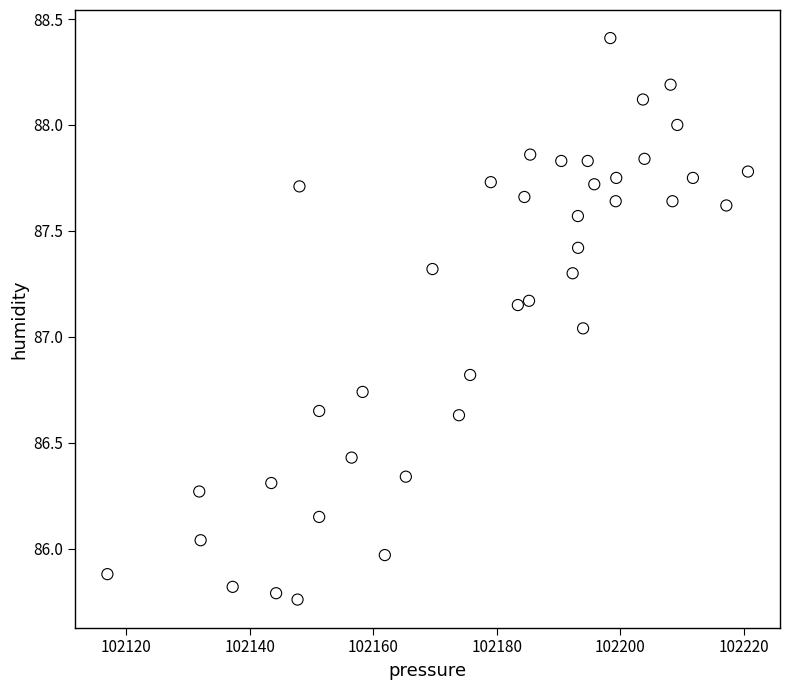

What is the range of X values (max minus min)?

103.7